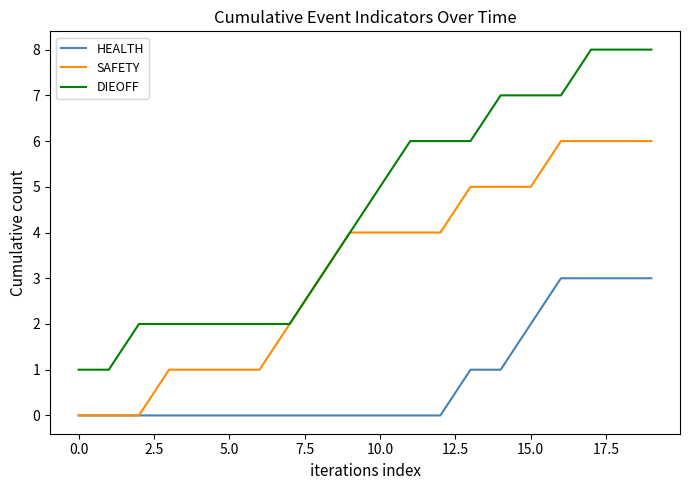

True or false: DIEOFF and HEALTH intersect in this chart.

False